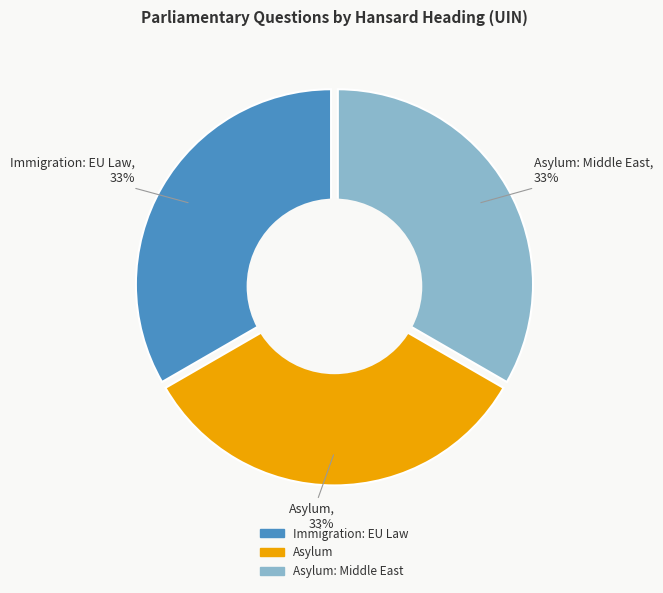

The Asylum: Middle East slice represents 21% of the pie. True or false?

False